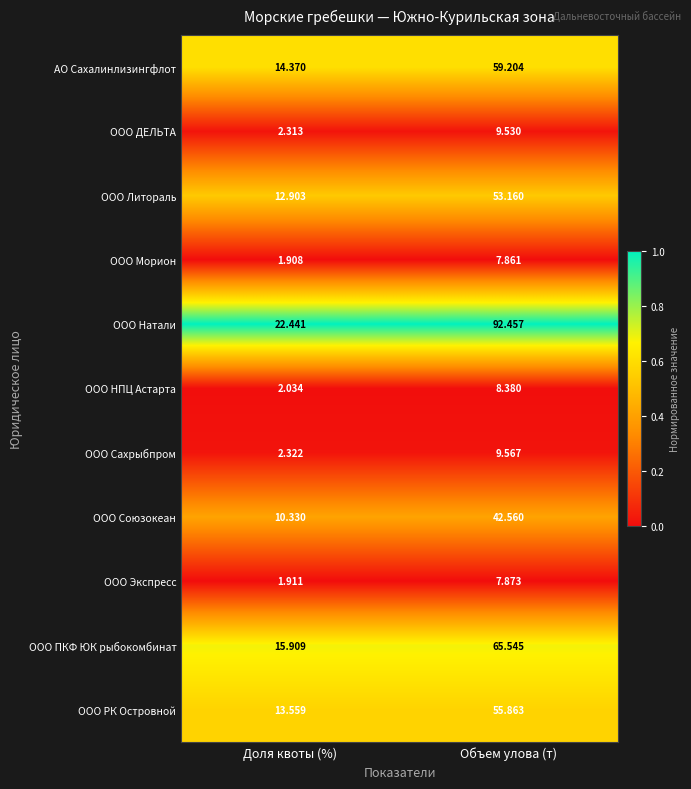

Which label corresponds to the largest value in the chart?

Объем улова (т)